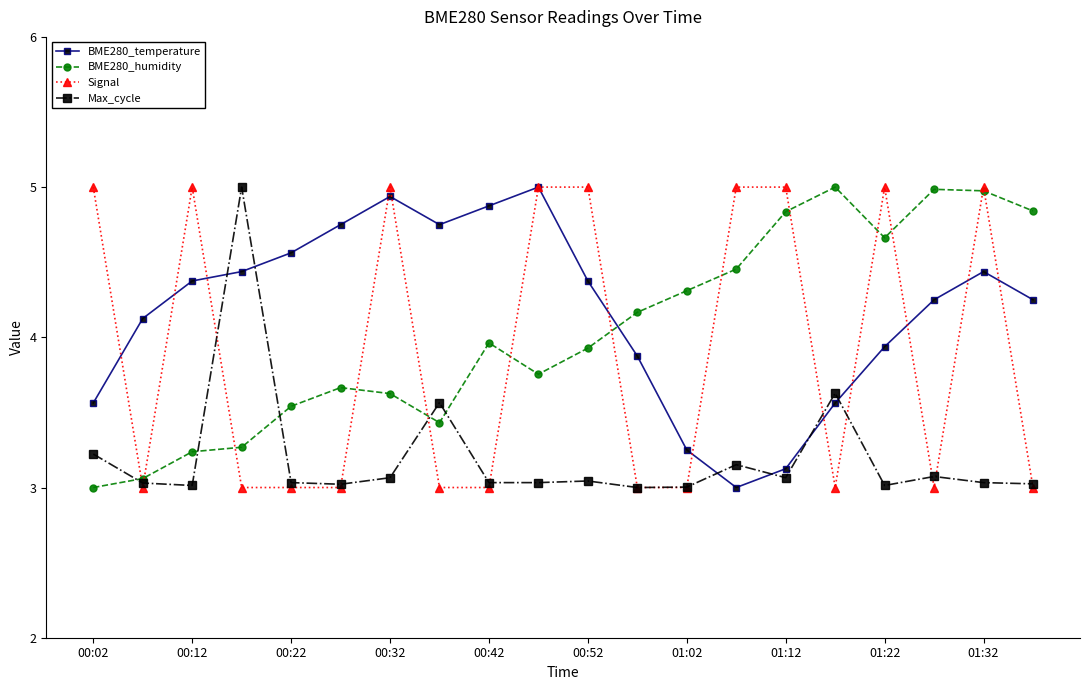

Does the chart display data point markers on the line(s)?

Yes